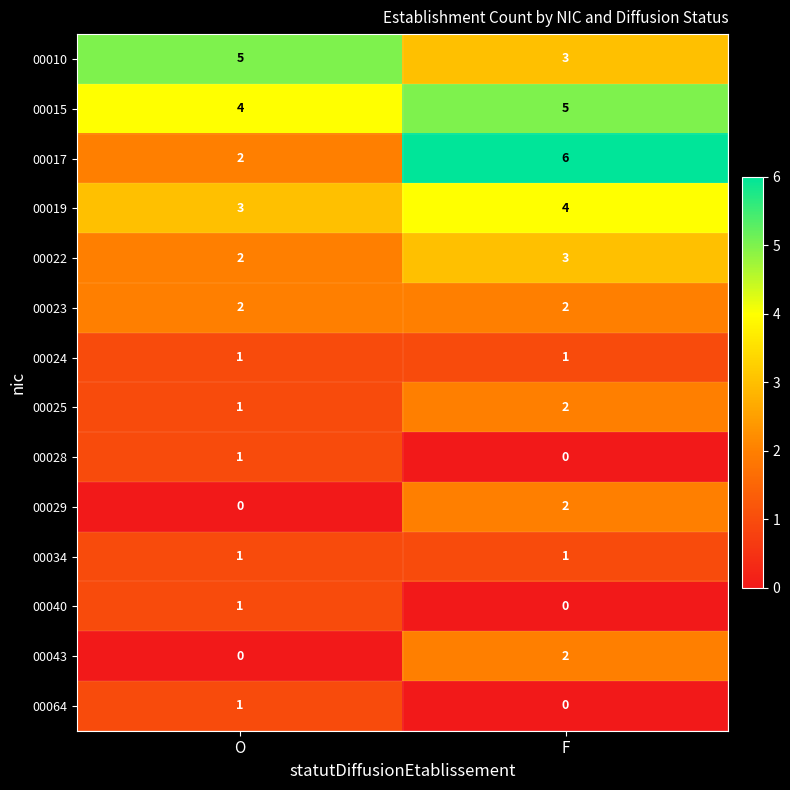

Which series has the largest range (max minus min)?

00017